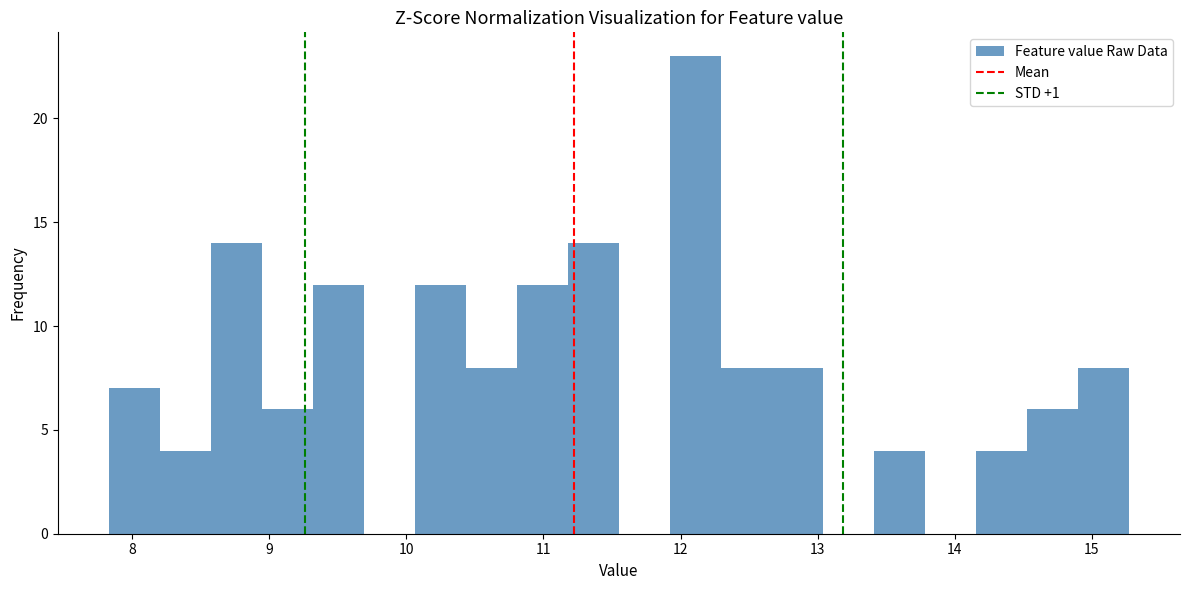

Read against the x-axis, roughly where is the centre of the tallest bar?

12.1